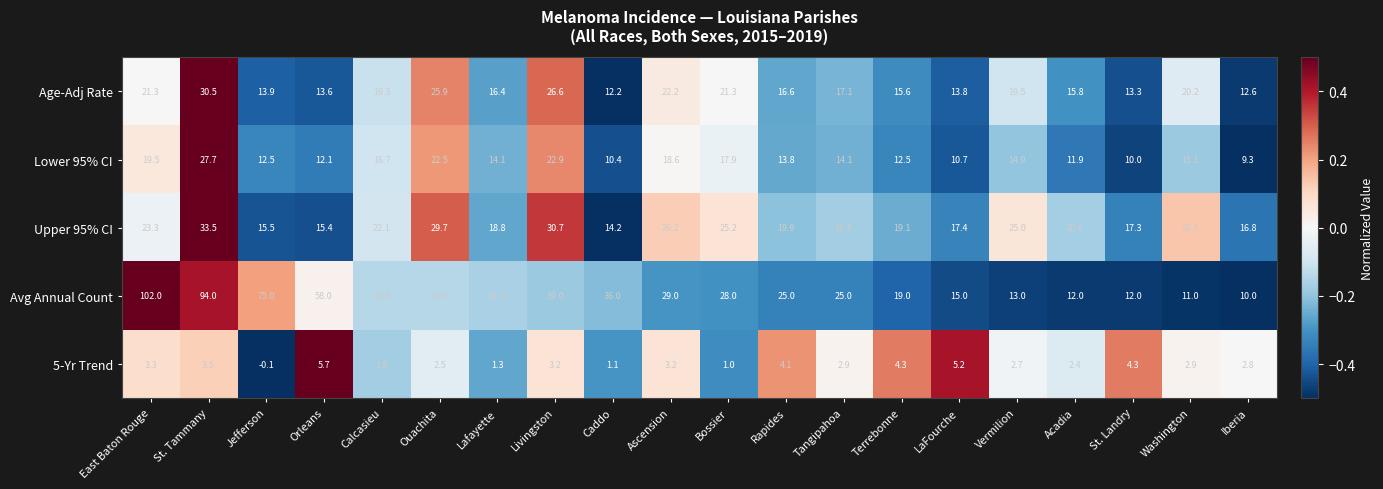

List the labels in order of Upper 95% CI value, smallest first.

Caddo, Orleans, Jefferson, Iberia, St. Landry, LaFourche, Lafayette, Terrebonne, Rapides, Tangipahoa, Acadia, Calcasieu, East Baton Rouge, Vermilion, Bossier, Ascension, Washington, Ouachita, Livingston, St. Tammany